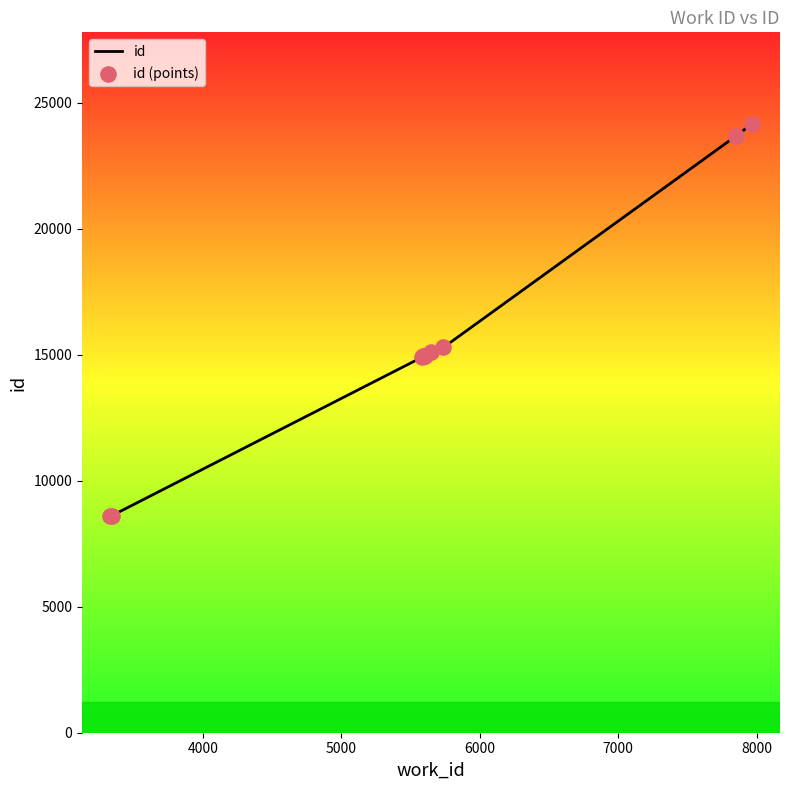

At how many categories does at least one series exceed 14743?

8